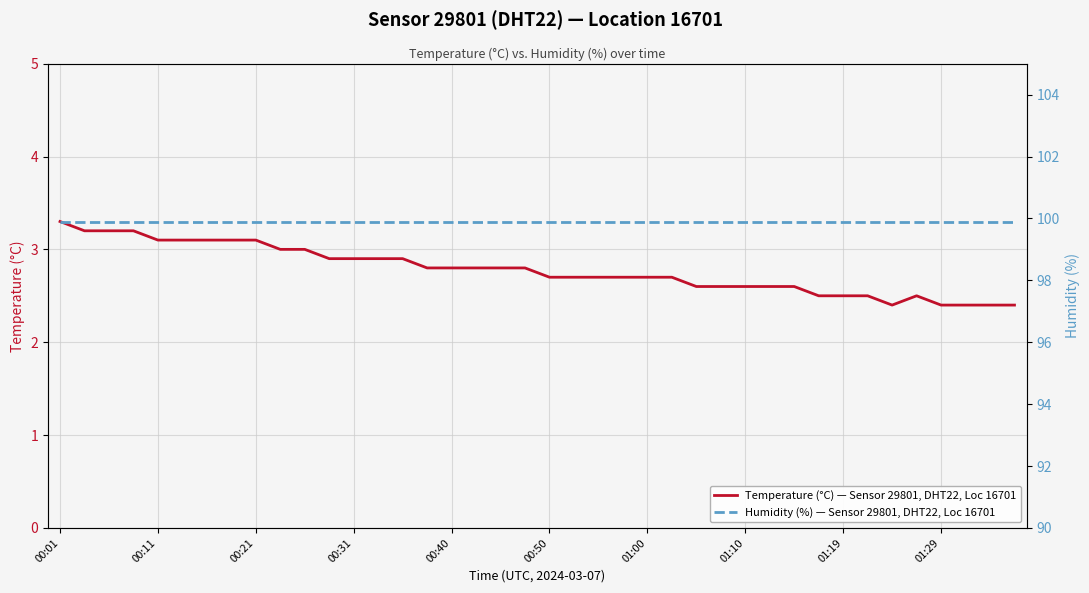

What is the sum of the Temperature (°C) — Sensor 29801, DHT22, Loc 16701 values at 00:31 and 00:01?

6.2